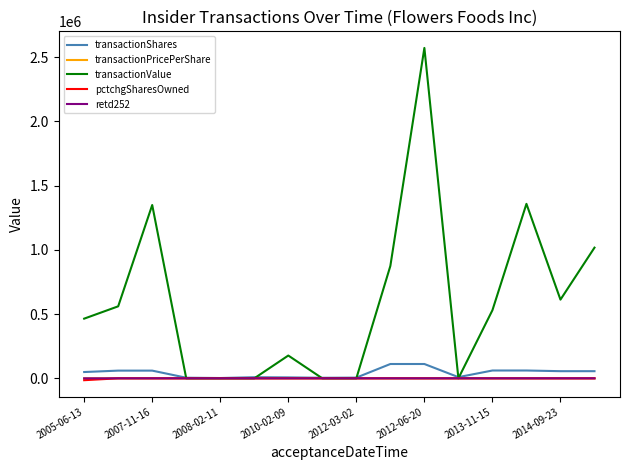

Which series ends up on top after the final intersection of transactionShares and transactionValue?

transactionValue